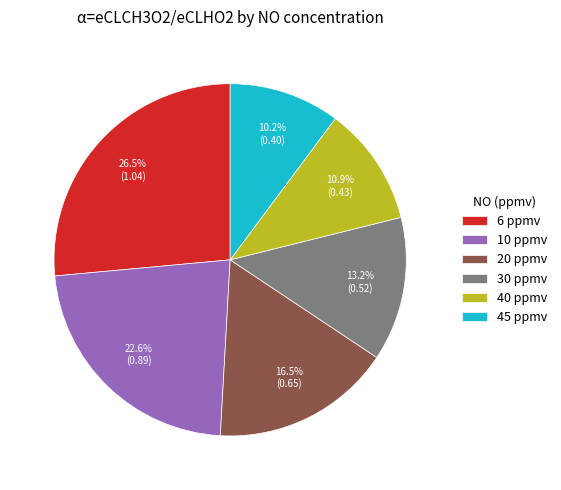

What percentage is NOT represented by 45 ppmv?

89.8%